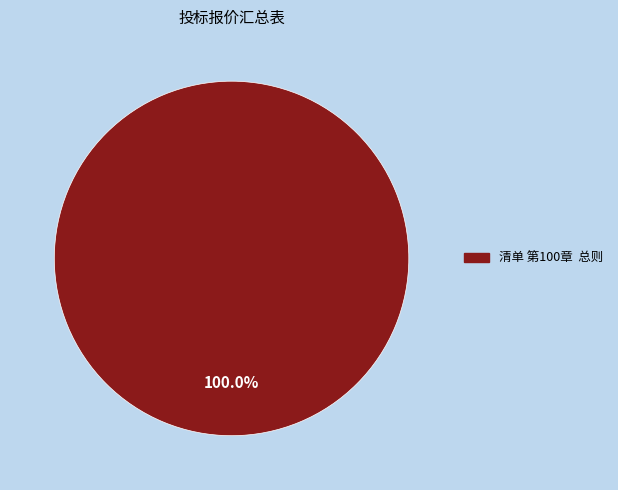

Does any single category account for the majority?

Yes